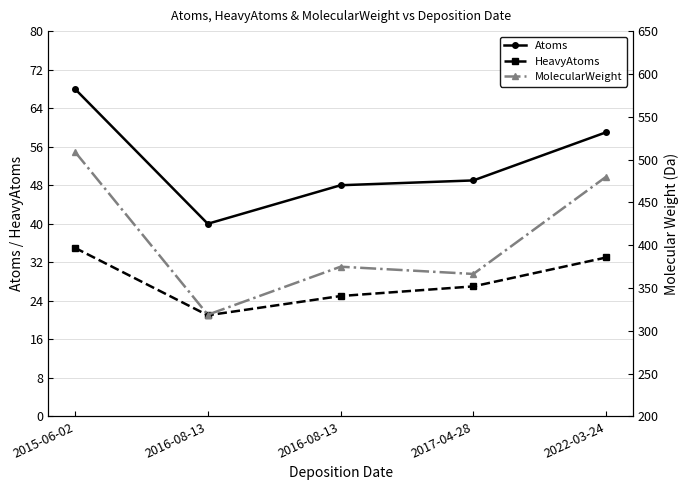

What is the difference between the MolecularWeight values at 2016-08-13 and 2016-08-13?

56.1